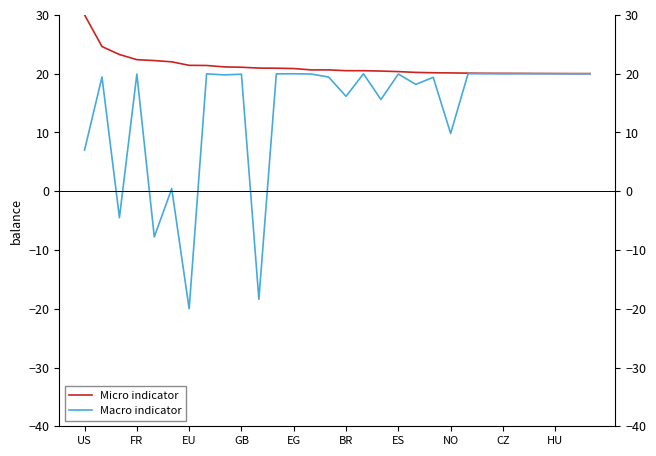

What are all the series names shown in the legend?

Micro indicator, Macro indicator